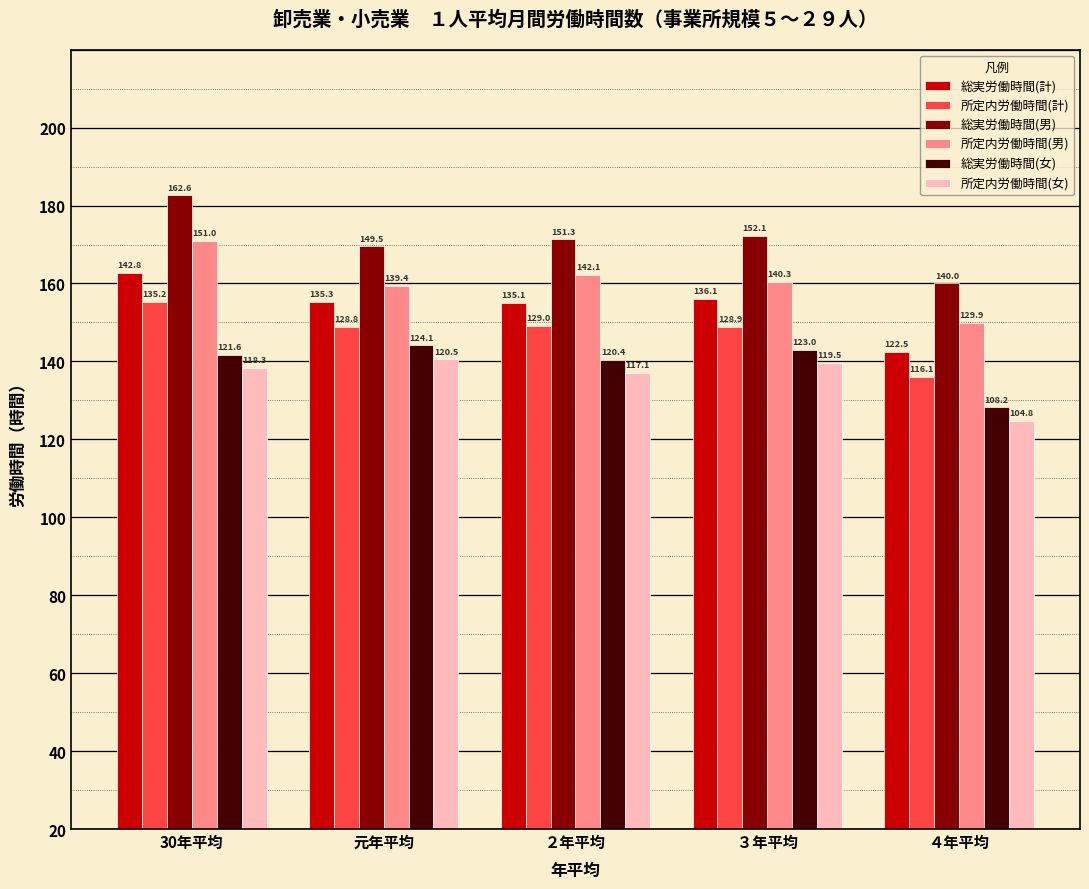

Does the chart contain any negative values?

No